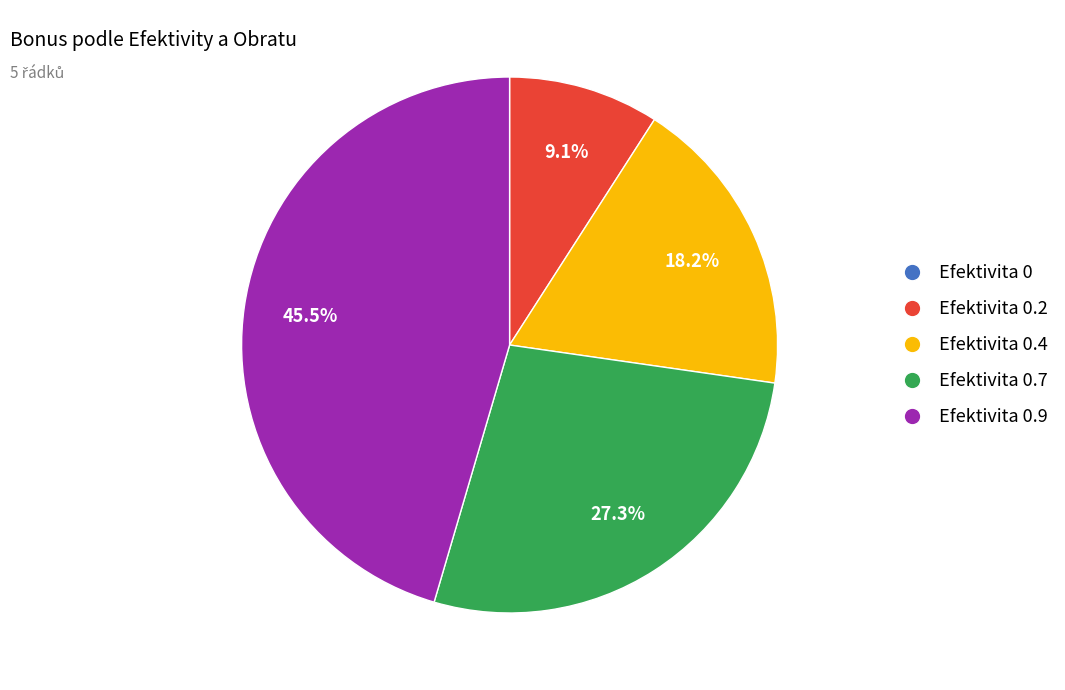

Is there a majority slice in this chart?

No